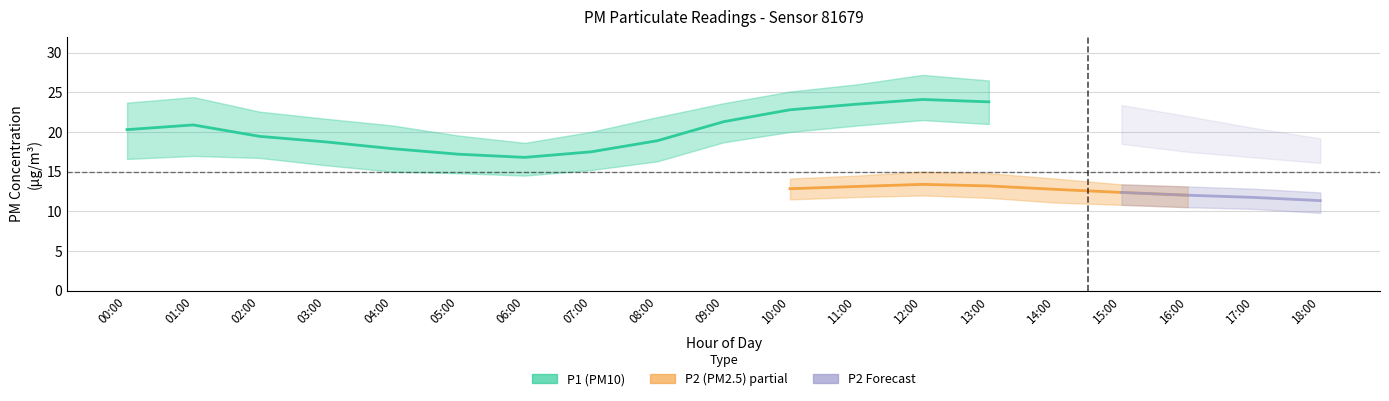

What is the difference between the maximum and minimum values in the P1_upper series?

8.6